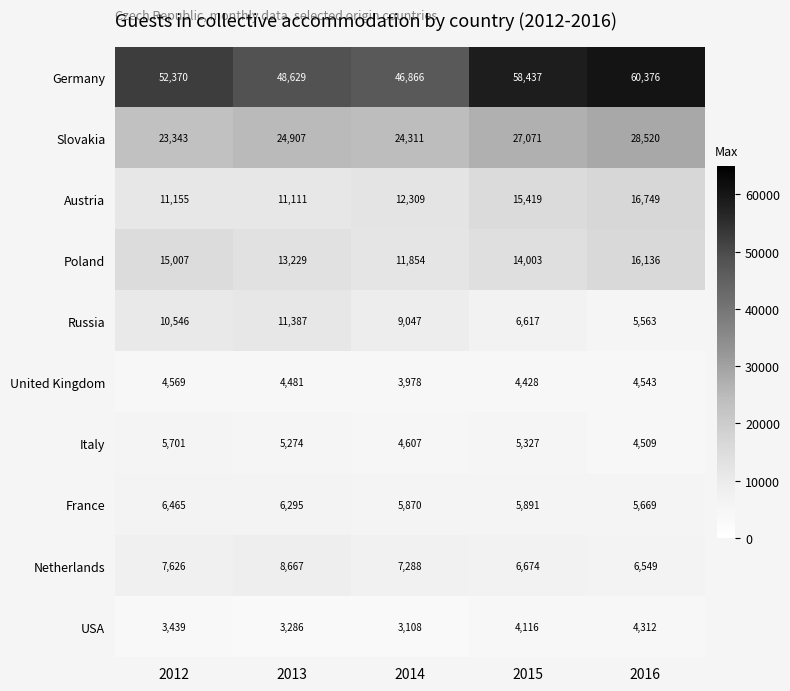

What is the minimum value for Netherlands?

6549